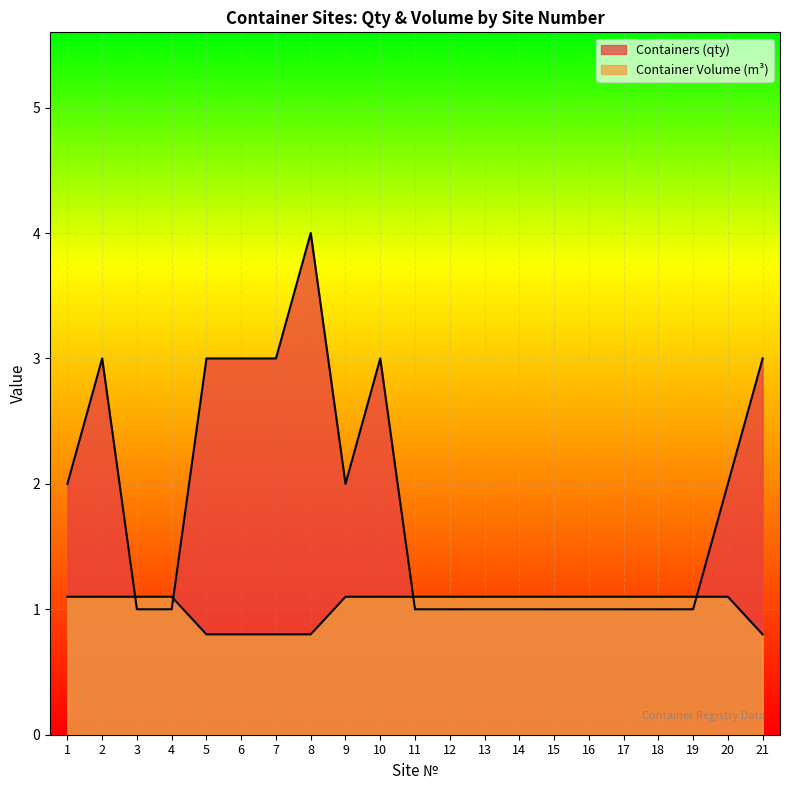

True or false: Containers (qty) has a value of 3.0 at 21.

True